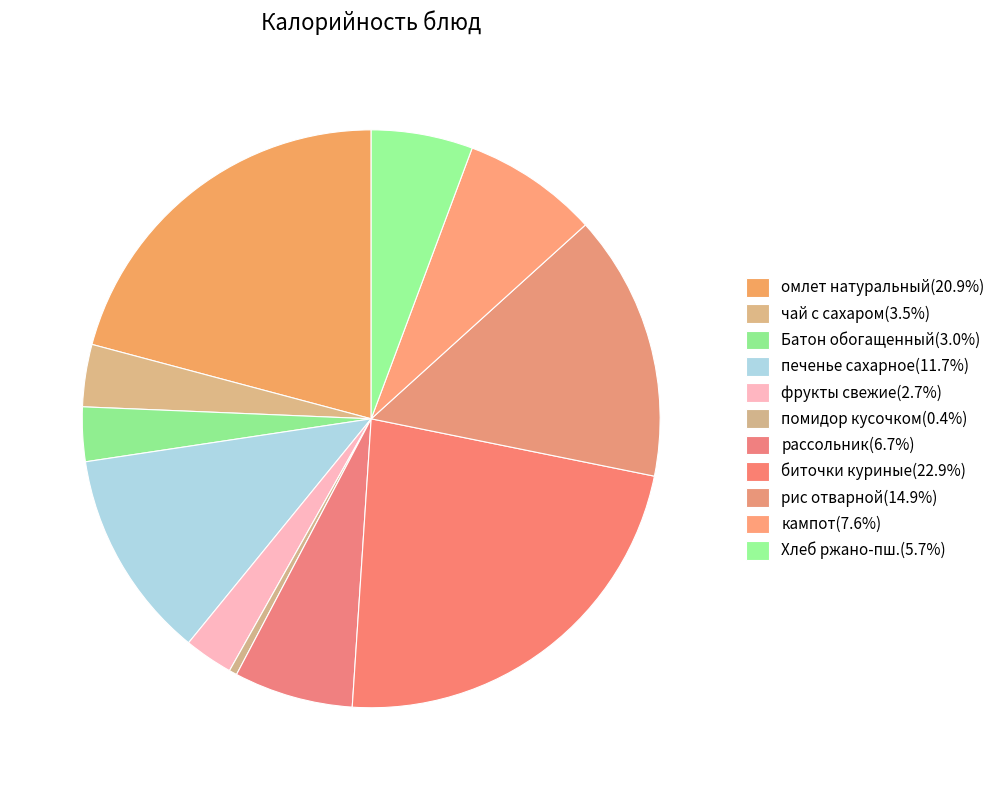

Count the number of slices in the pie.

11